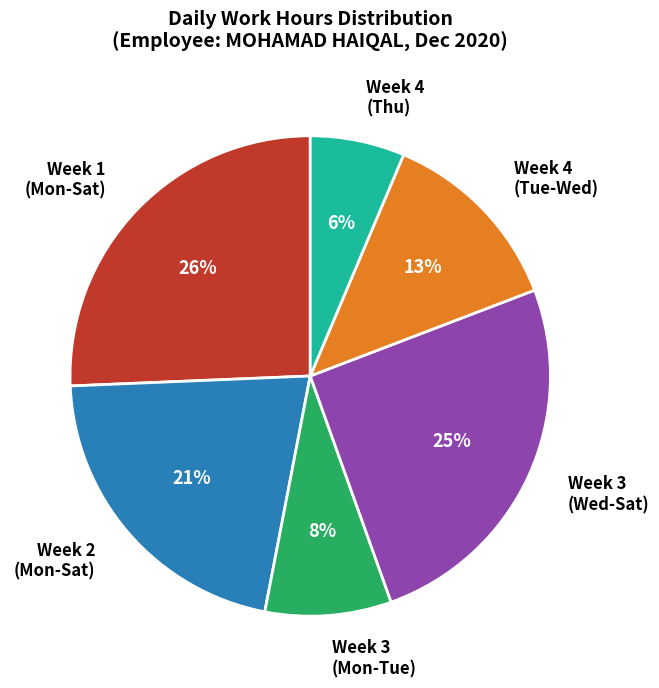

Combined, do Week 1 (Mon-Sat) and Week 3 (Wed-Sat) account for over 50%?

Yes